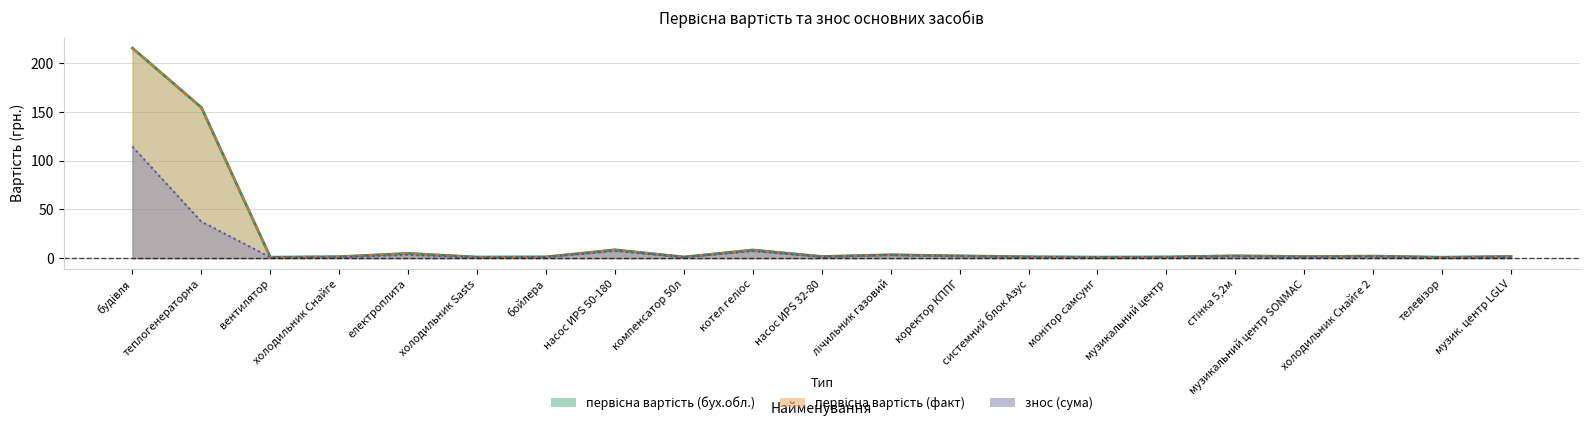

True or false: первісна вартість (бух.обл.) and первісна вартість (факт) intersect in this chart.

False